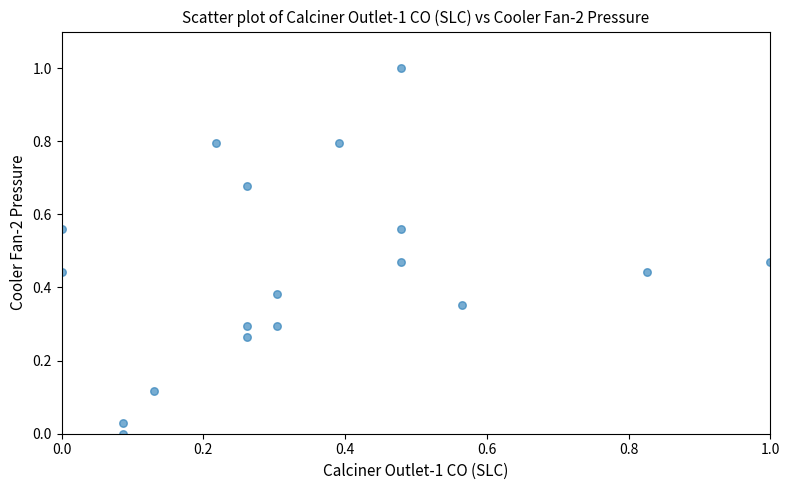

What is the range of Y values (max minus min)?

1.0